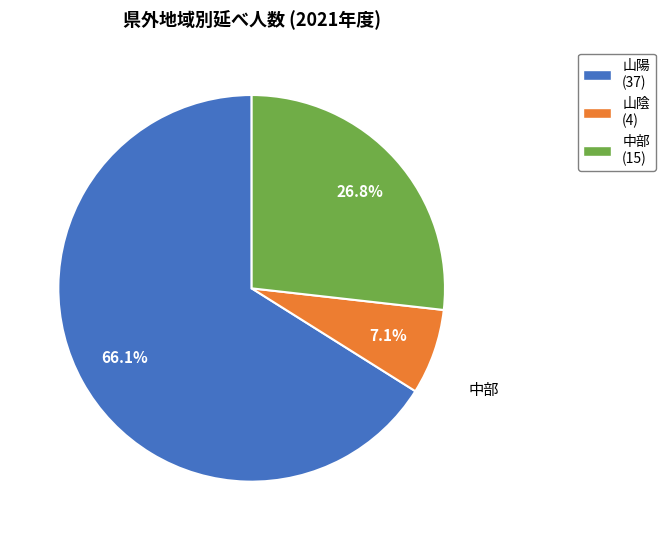

Which has a higher value, 山陽 or 山陰?

山陽